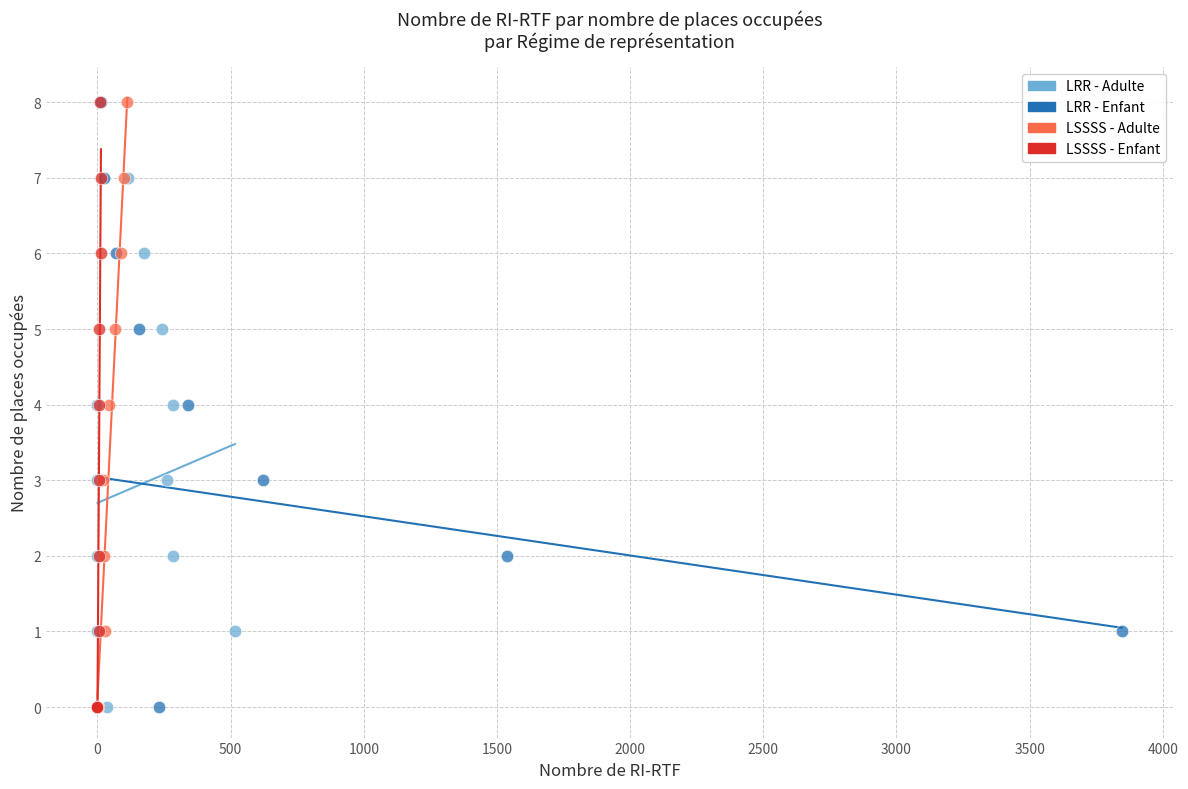

What are all the series names shown in the legend?

LRR - Adulte, LRR - Enfant, LSSSS - Adulte, LSSSS - Enfant